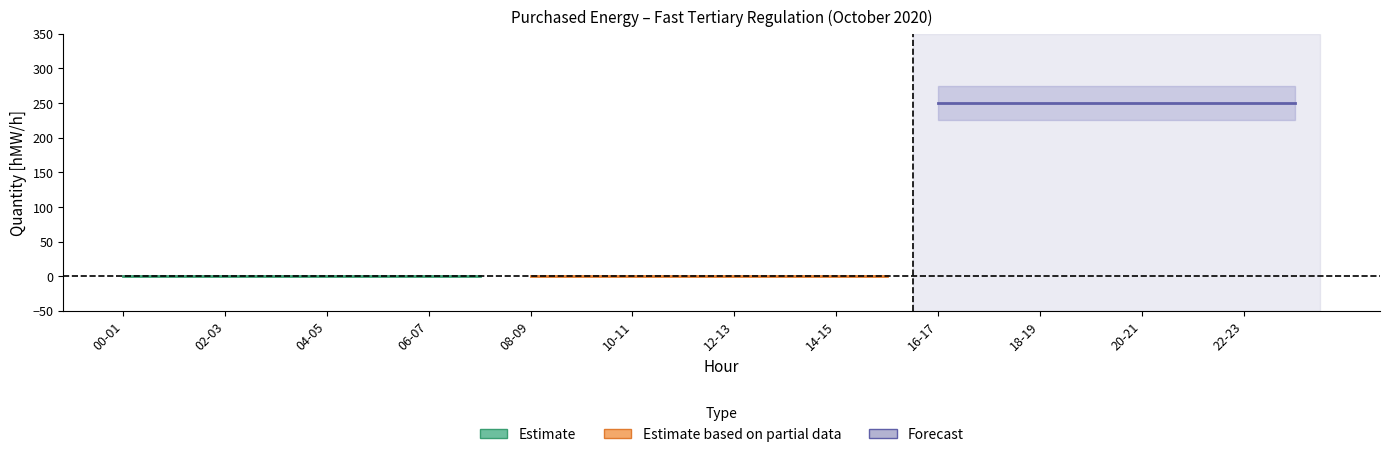

The Forecast series shows 422 at 20-21. True or false?

False